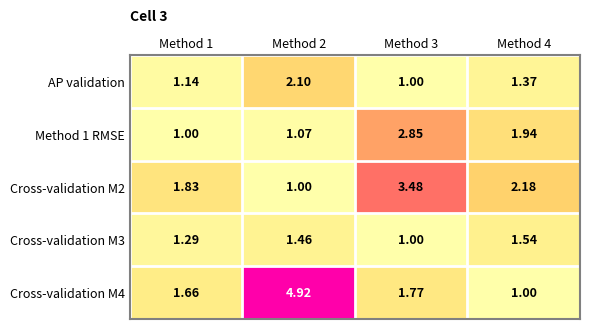

Is the value of AP validation at Method 4 greater than the value of Cross-validation M4 at Method 3?

No